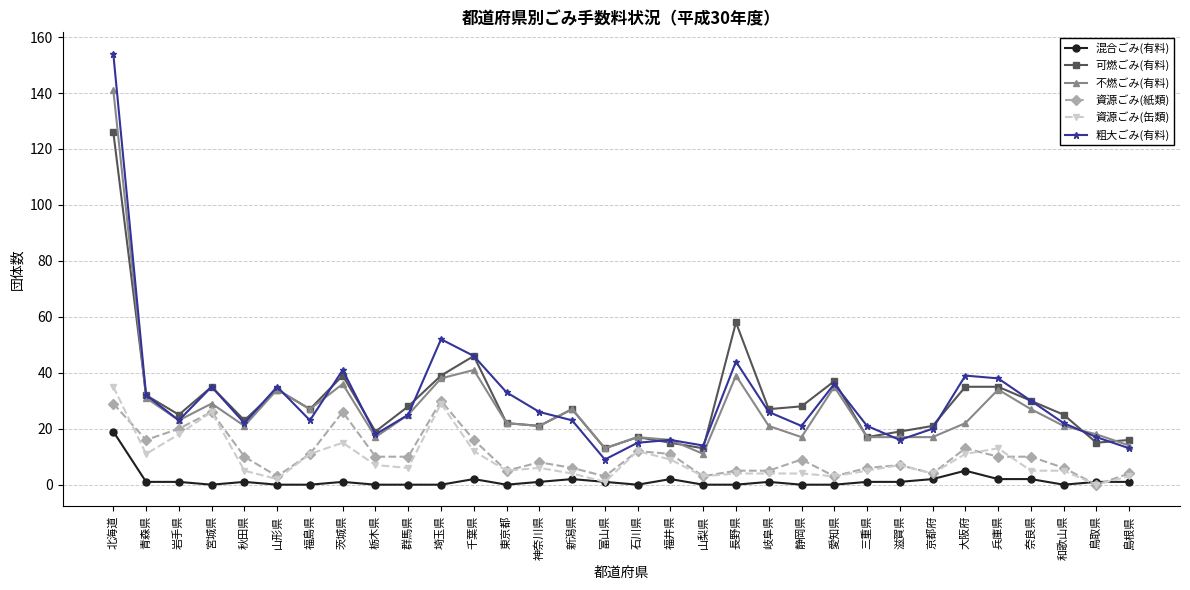

Where does the 混合ごみ(有料) series first go above 1?

北海道